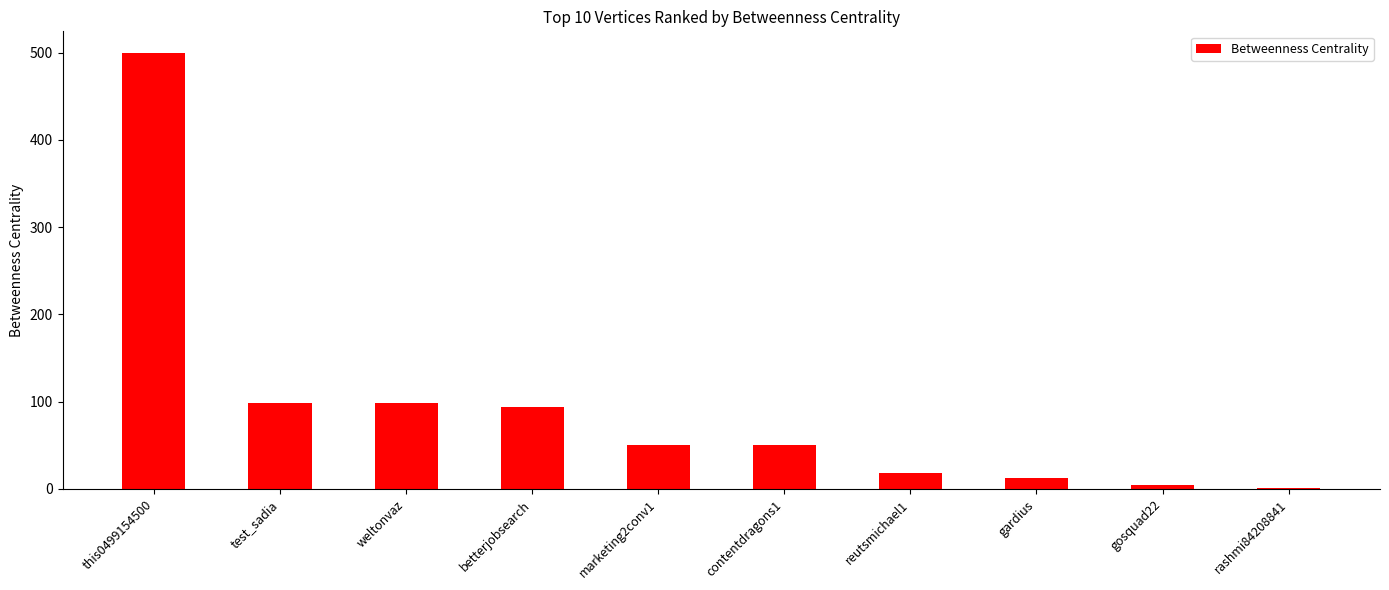

Which category has the highest value across all series?

this0499154500